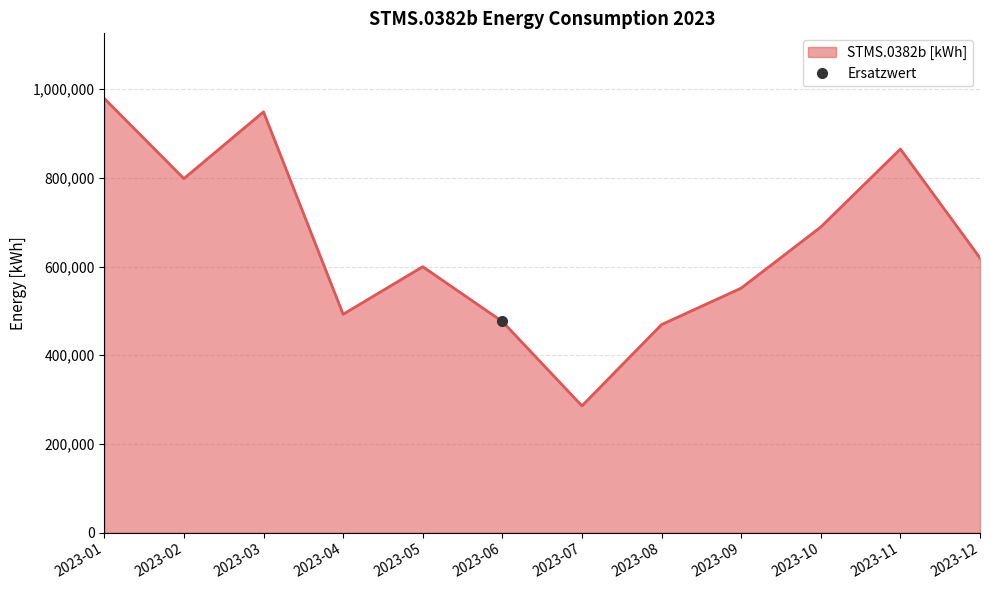

What is the difference between the maximum and second lowest values?

509942